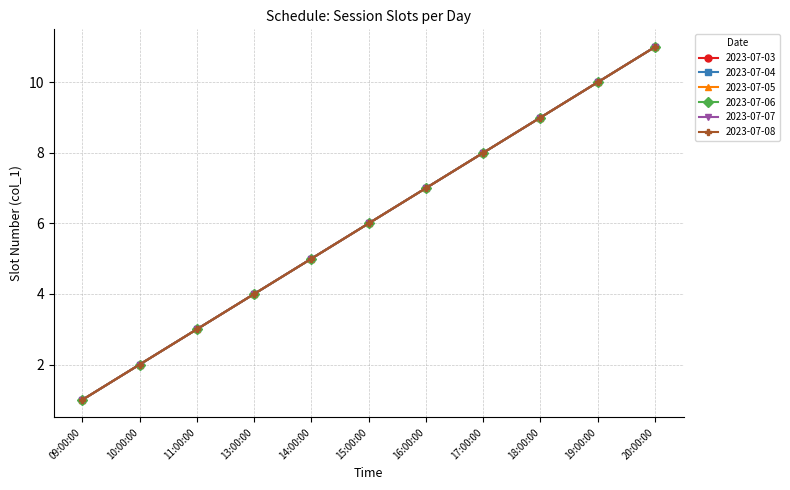

Which category has the lowest value in the 2023-07-08 series?

09:00:00